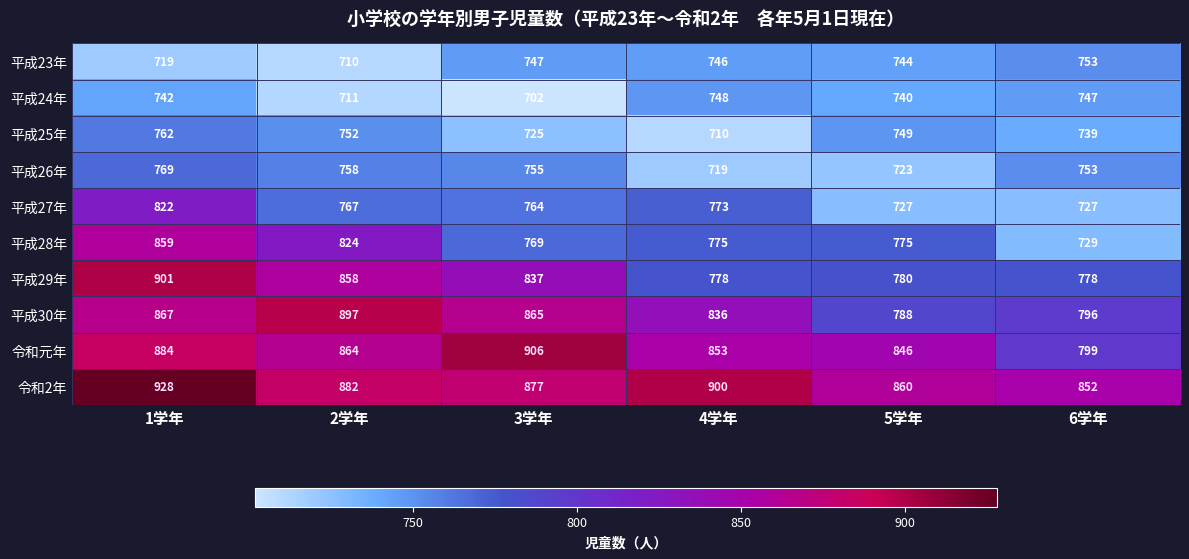

The 平成30年 series shows 242 at 3学年. True or false?

False